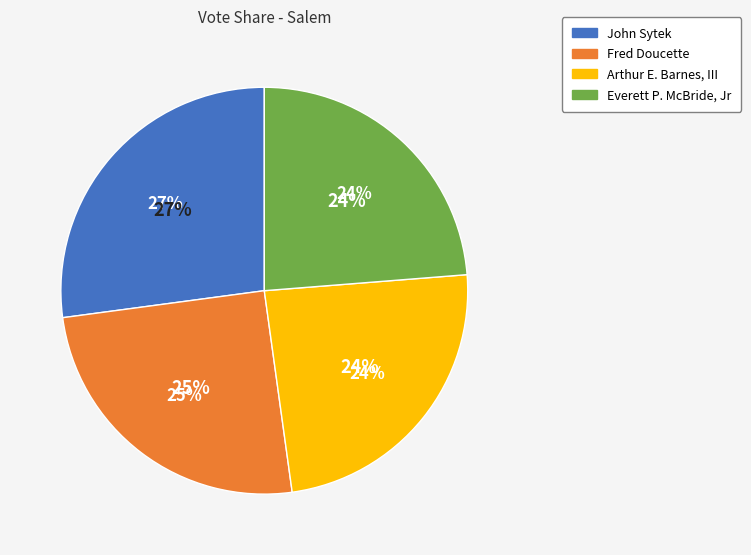

The Arthur E. Barnes, III slice represents 24% of the pie. True or false?

True